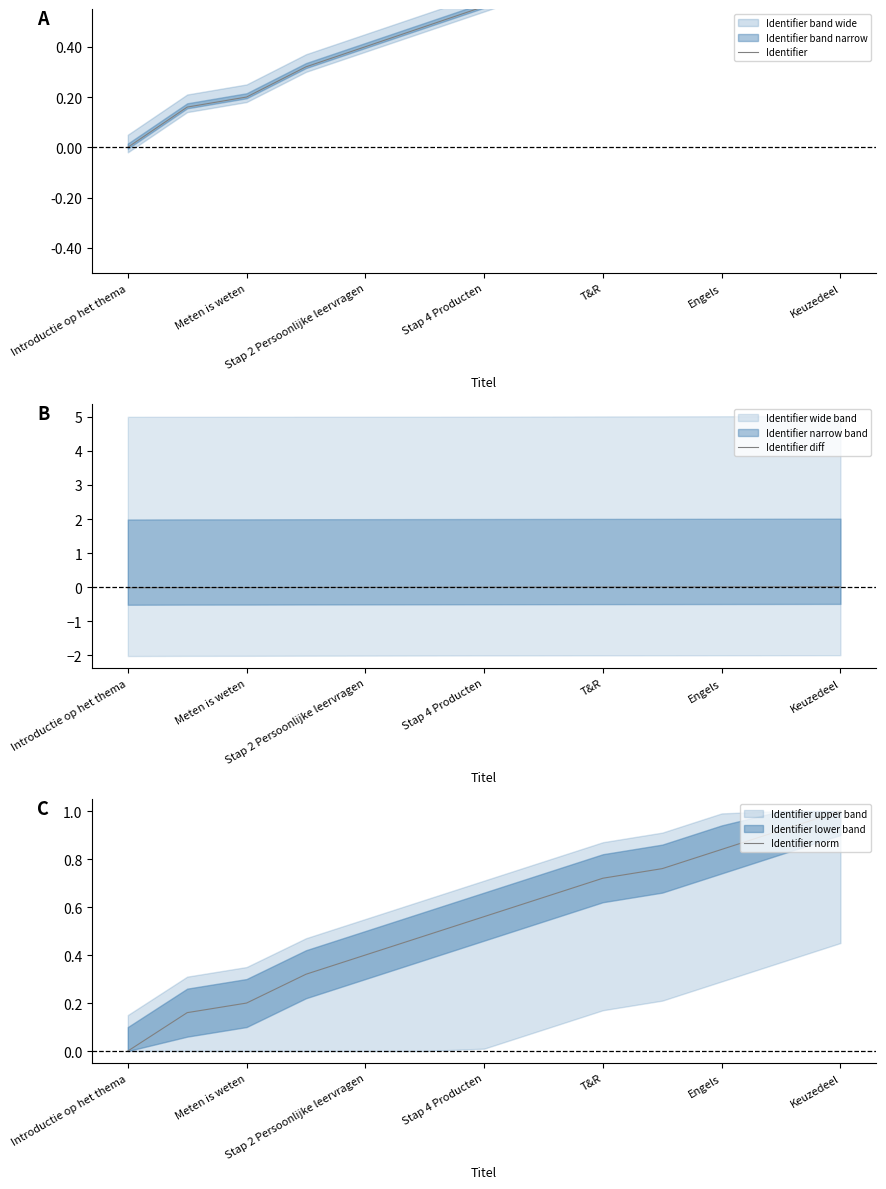

At which label does Identifier norm reach its peak?

Keuzedeel